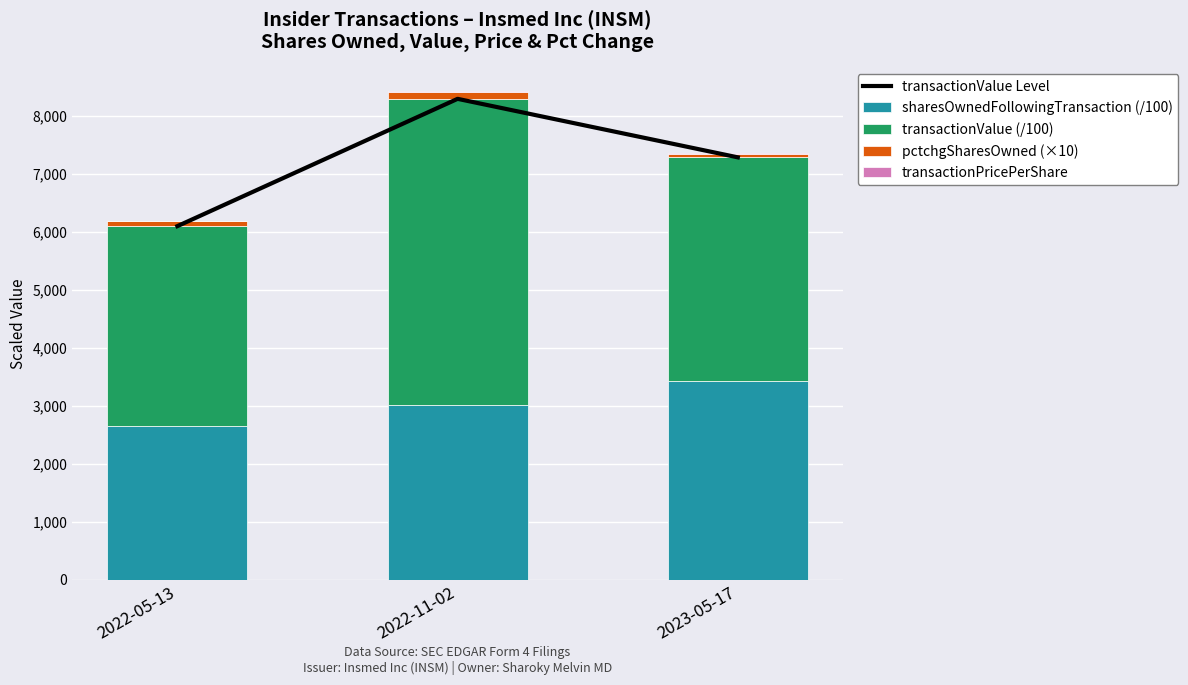

What is the label of the 2nd bar from the right?

2022-11-02